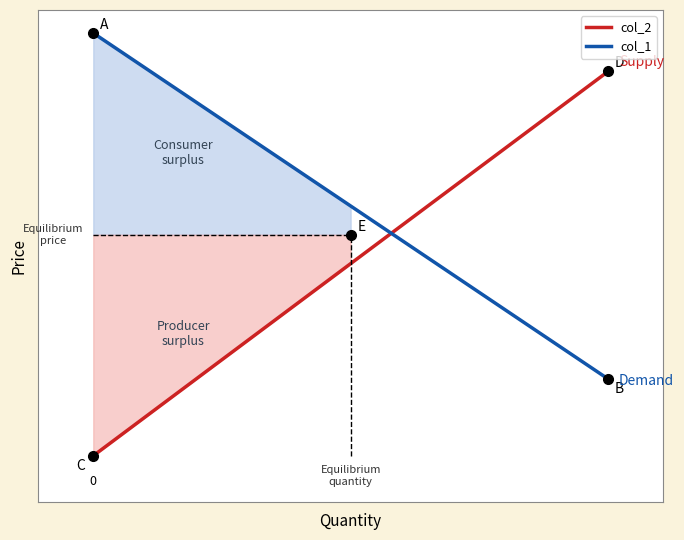

True or false: col_2 has a value of 13535.4 at 1.

True